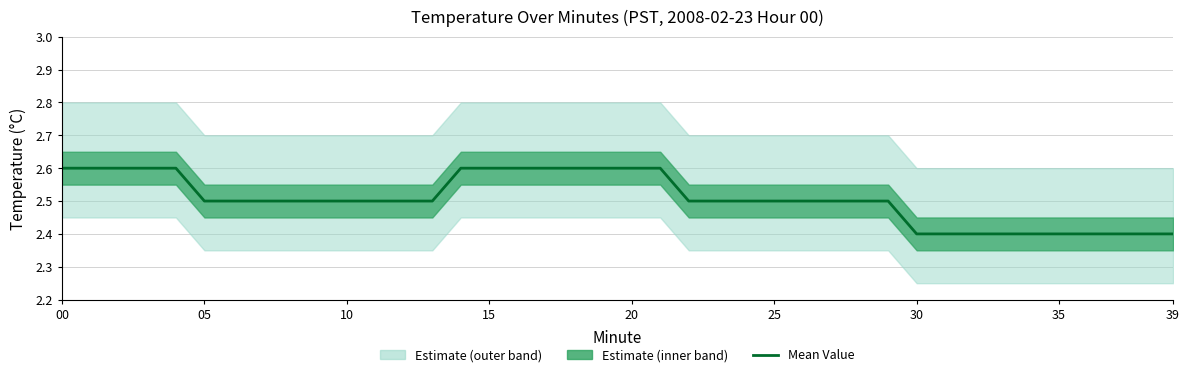

What is the change in value from 00 to 22?

-0.1